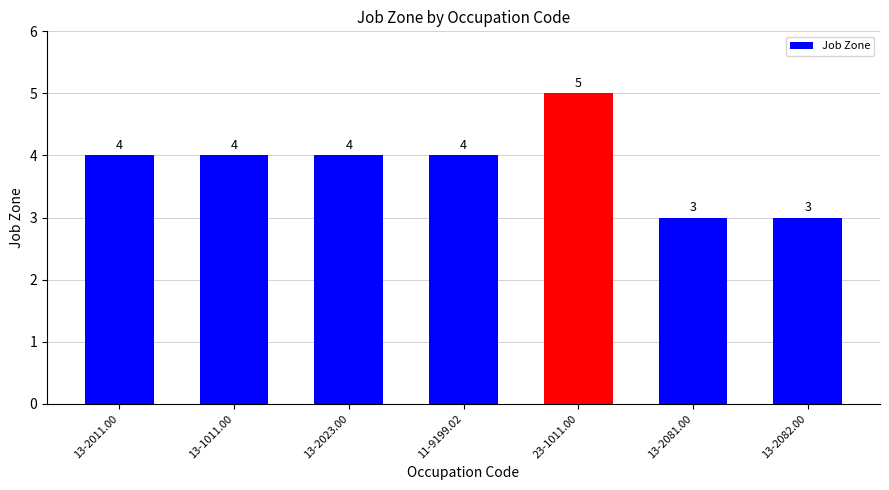

What position from the left is 13-2023.00?

3